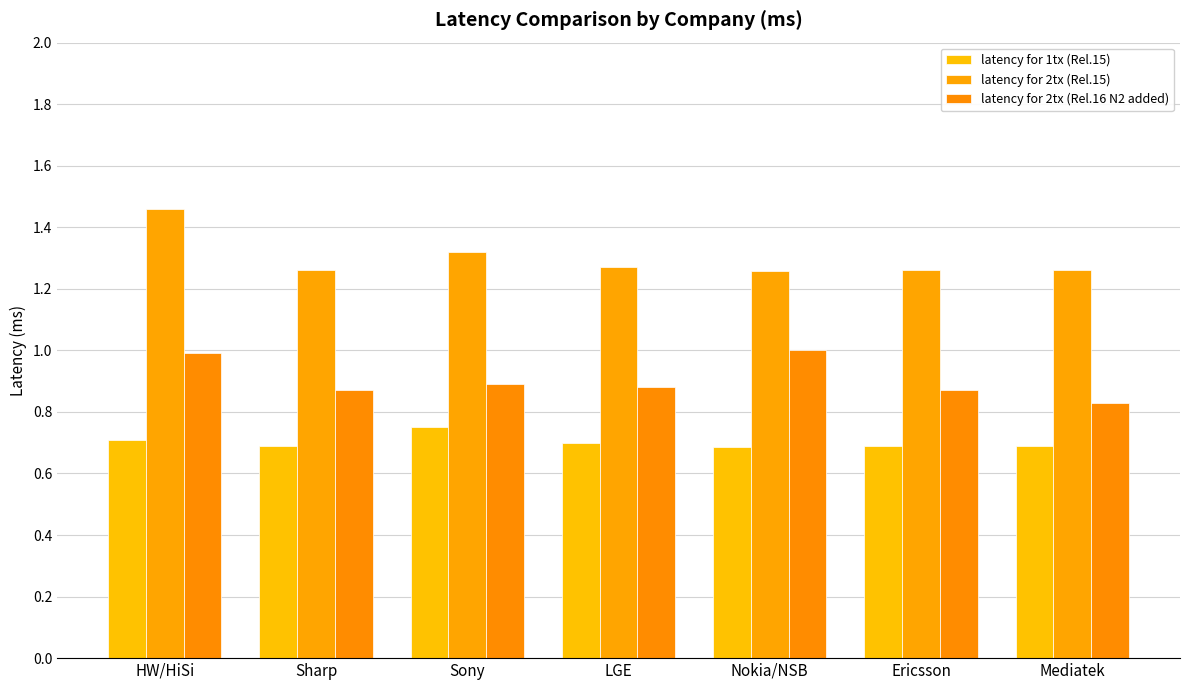

How many categories are shown in the chart?

7